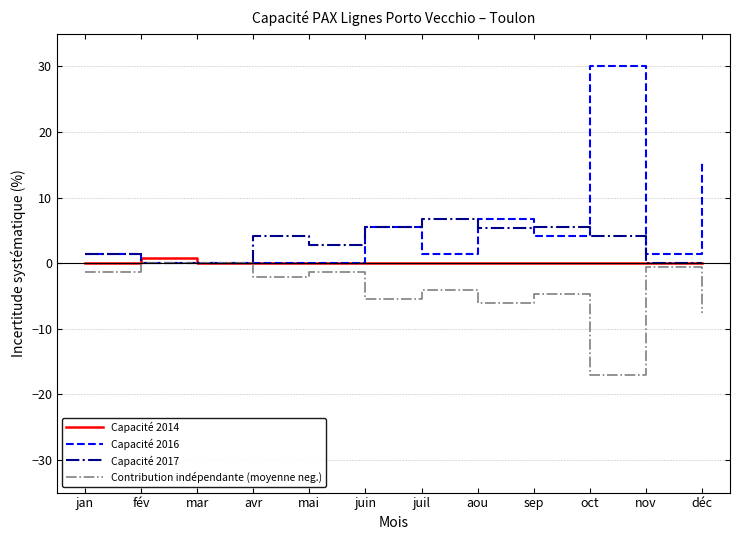

Where does the Capacité 2017 series first go above 4?

avr